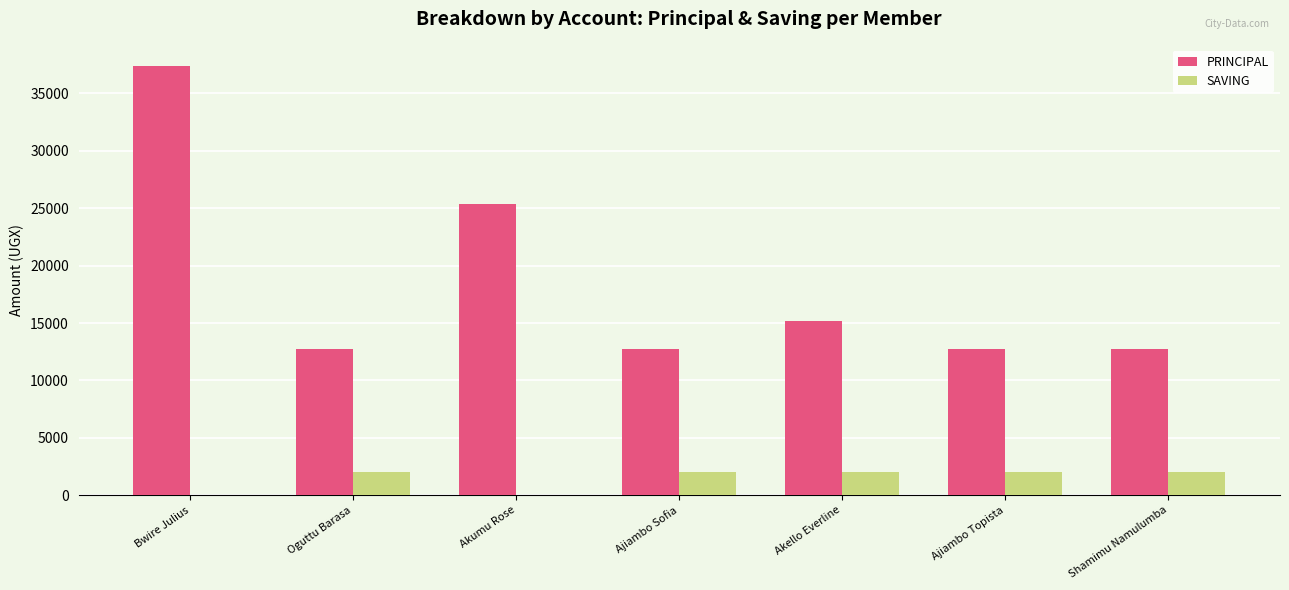

What is the sum of the PRINCIPAL values at Bwire Julius and Akumu Rose?

62800